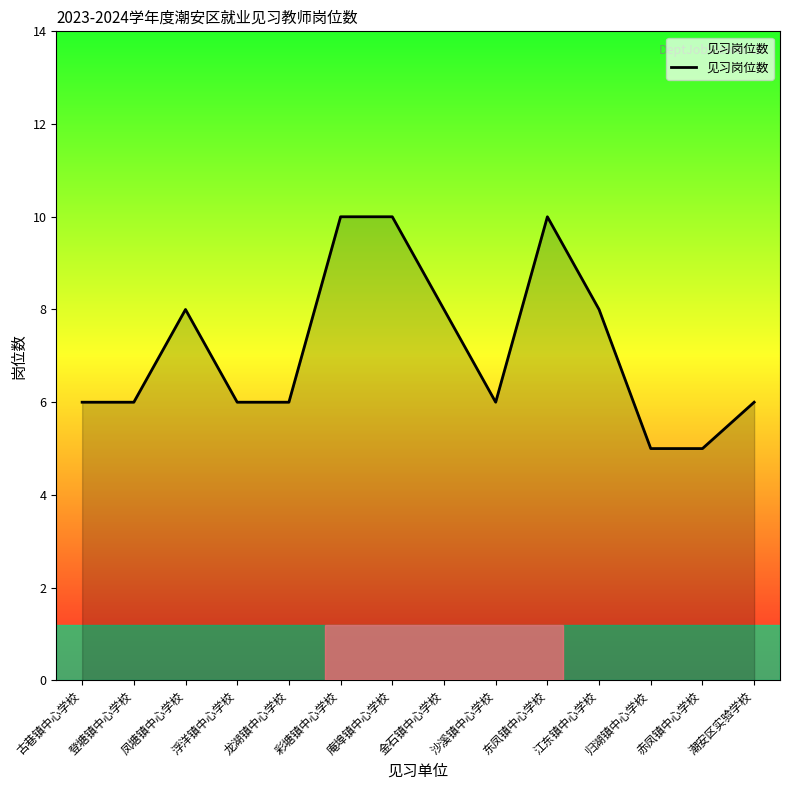

Does the chart have visible grid lines?

No